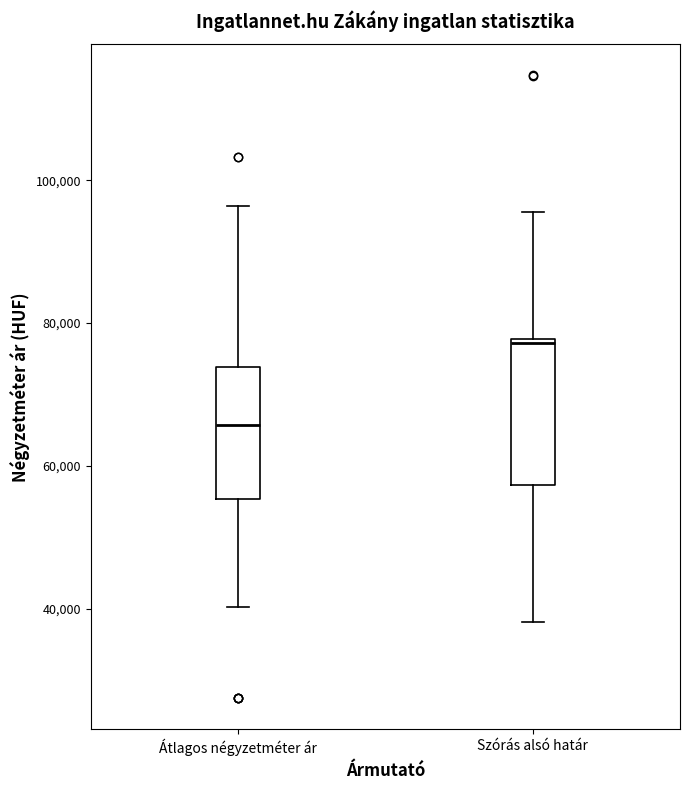

Reading left to right, read every box against the y-axis: the position of its median line, the range the box covers, and the ends of its whiskers. The values are not printed on the chart, so give them approximately, as read against the axis.

Átlagos négyzetméter ár: median 66000, box 56000 to 74000, whiskers 40000 to 96000
Szórás alsó határ: median 78000, box 58000 to 78000, whiskers 38000 to 96000